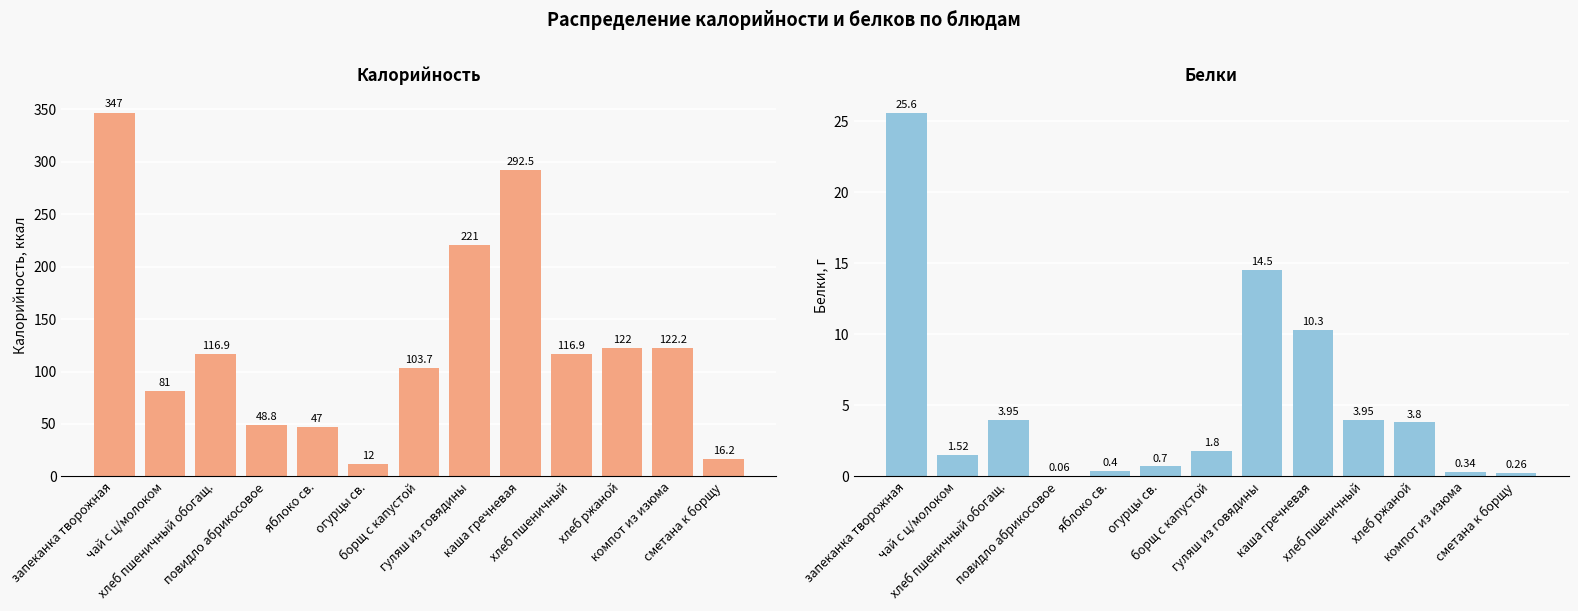

What is the minimum value shown in the chart?

0.1